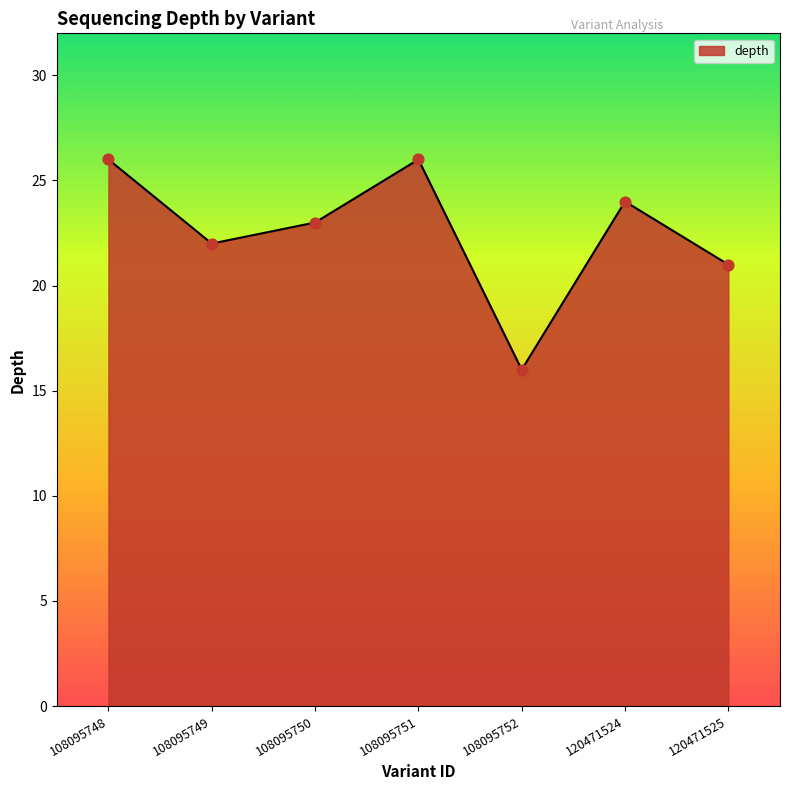

Approximately how many times larger is the value at 108095750 compared to 120471524?

1.0